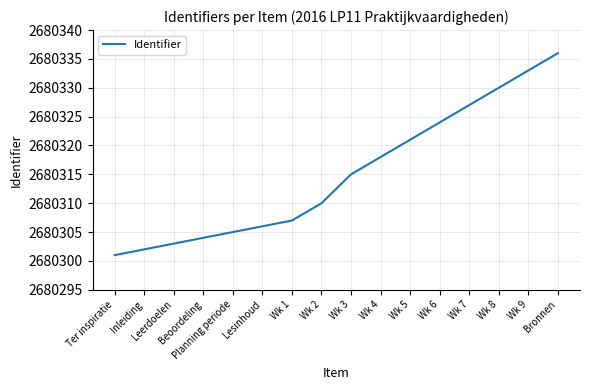

What is the difference between the values at Leerdoelen and Lesinhoud?

3